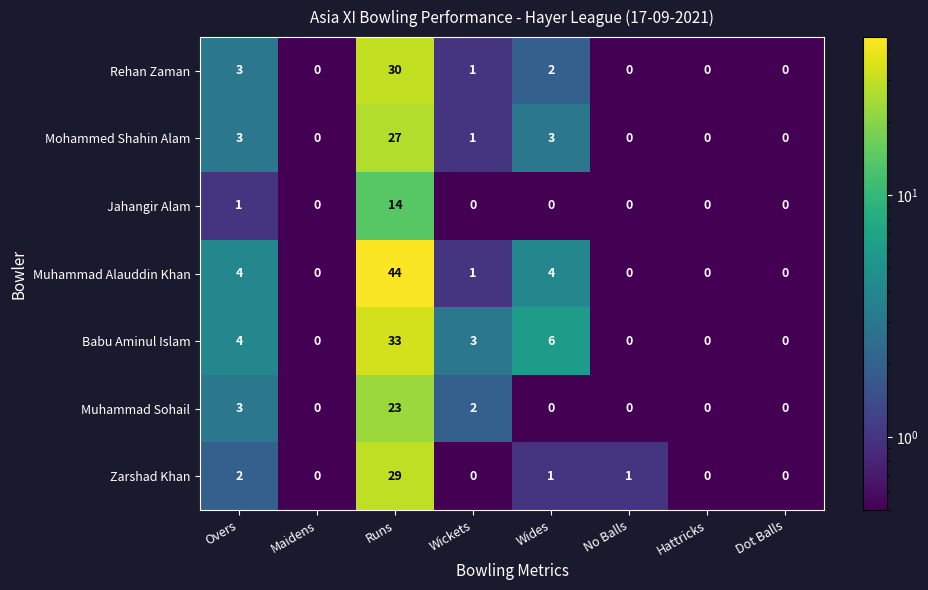

At which label does Babu Aminul Islam first exceed 3?

Overs